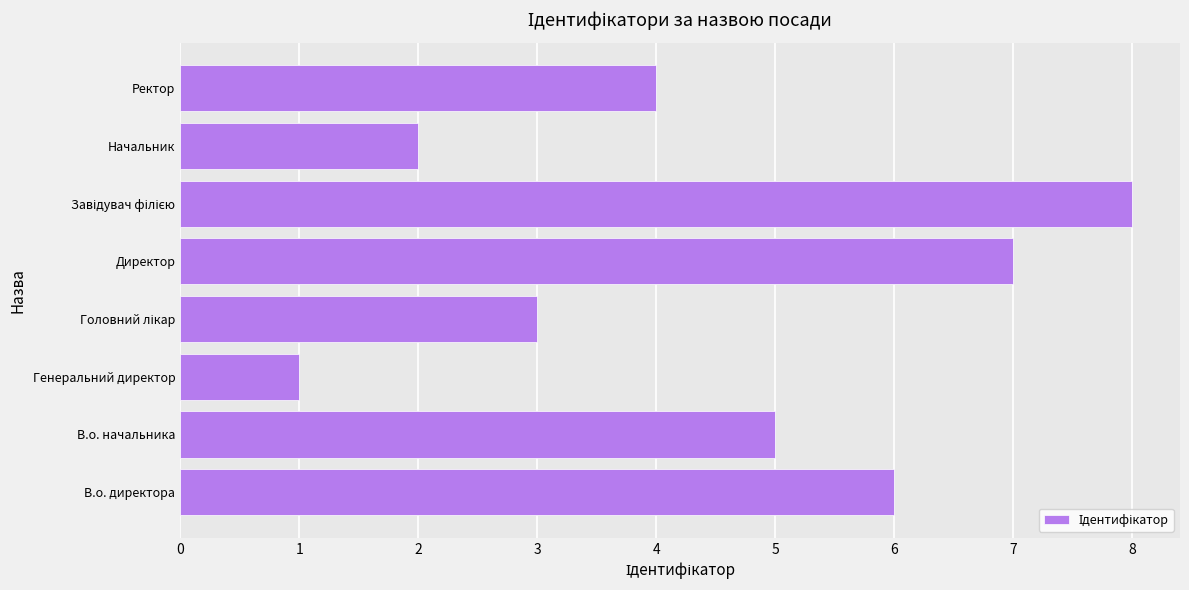

How many series are shown in this chart?

1